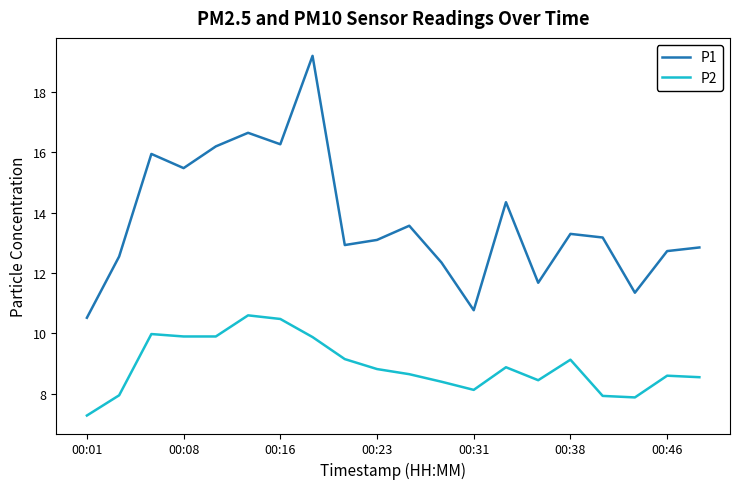

What is the average value of the P2 series?

8.9